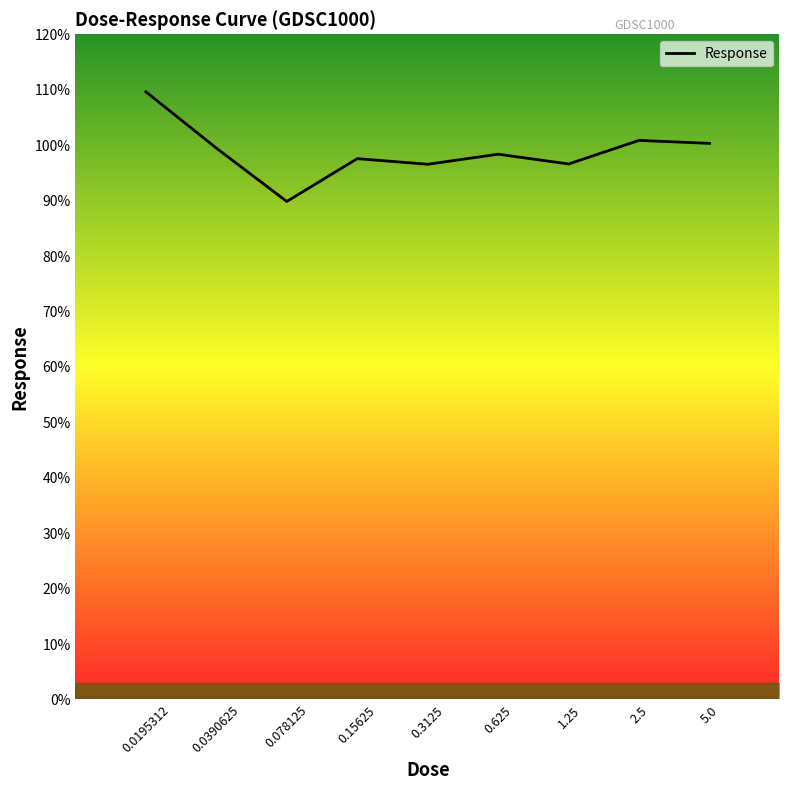

What is the smallest value displayed?

89.8